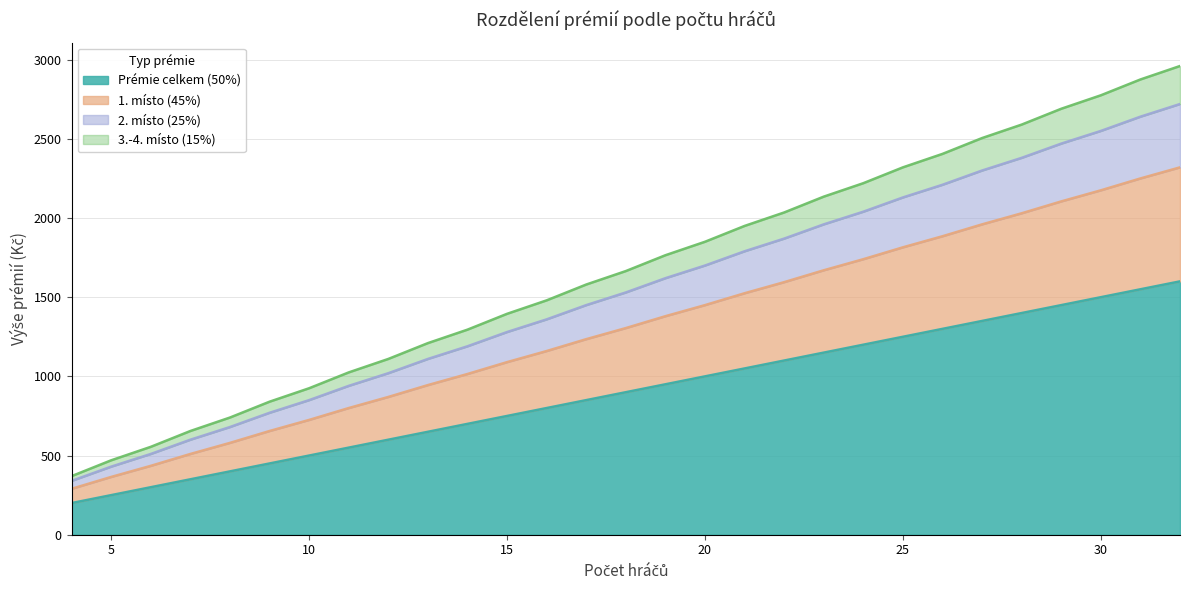

Does the chart have visible grid lines?

Yes